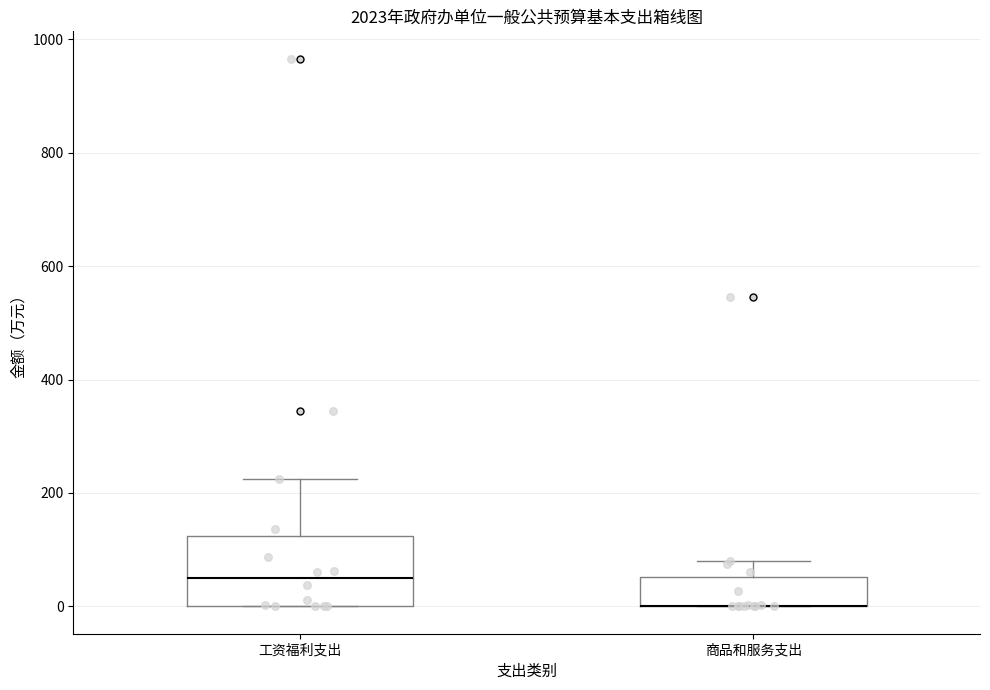

Which box is the tallest, from its lower edge to its upper edge?

工资福利支出